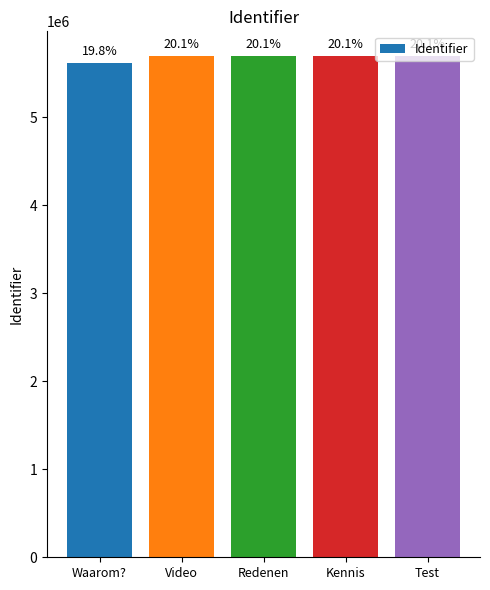

Are the bars horizontal?

No